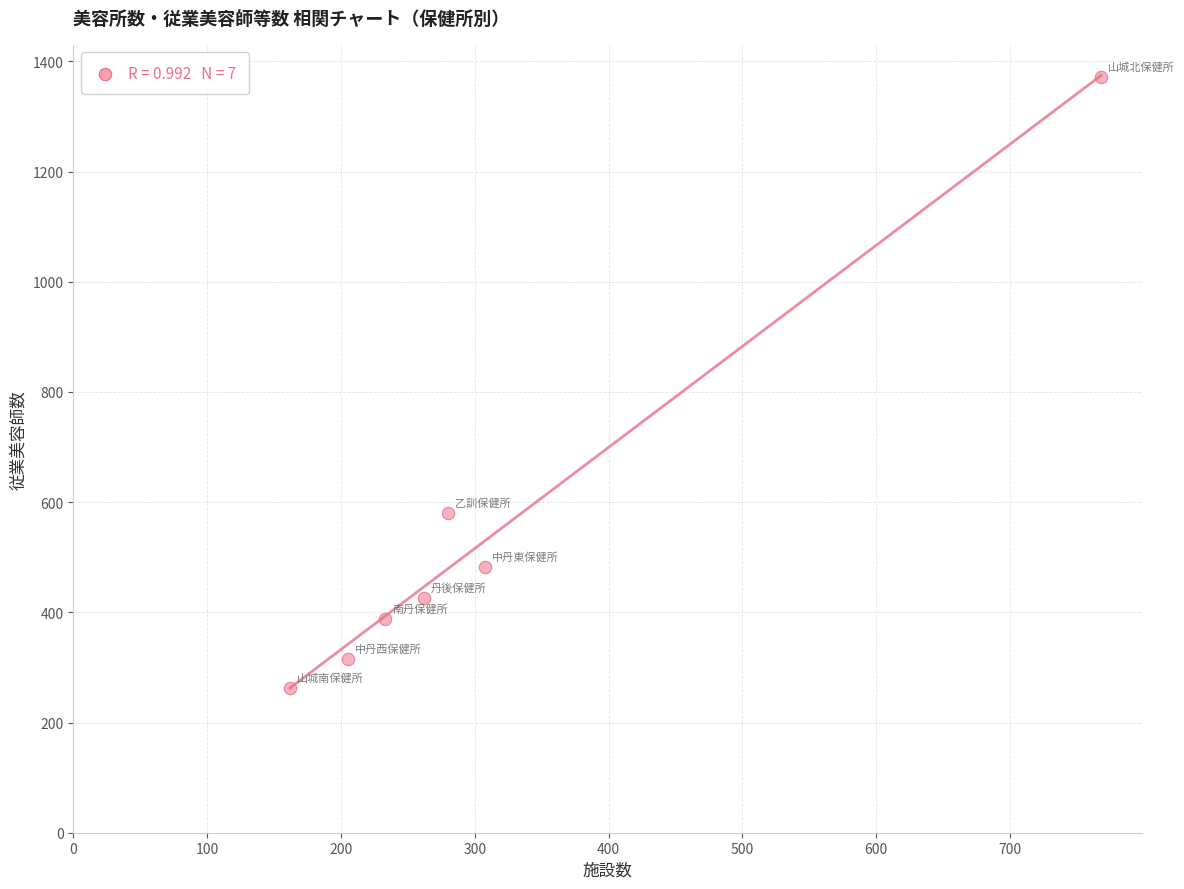

What Y value in the scatter plot is closest to 817?

580